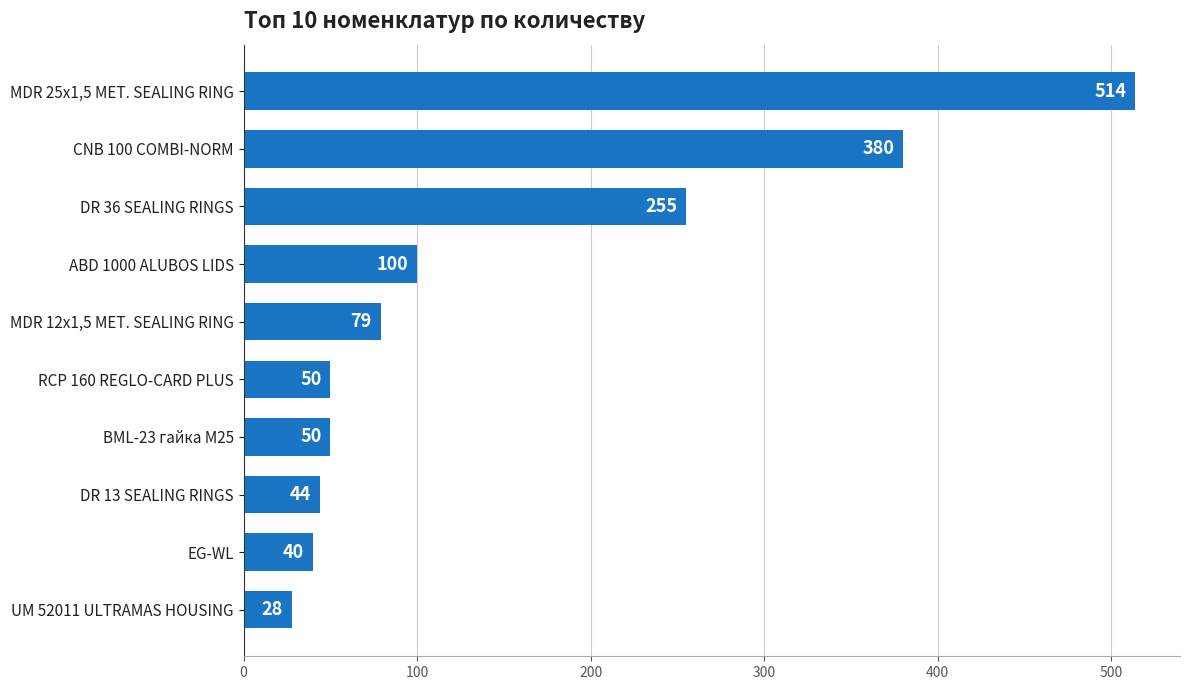

What is the label of the 9th bar from the bottom?

CNB 100 COMBI-NORM